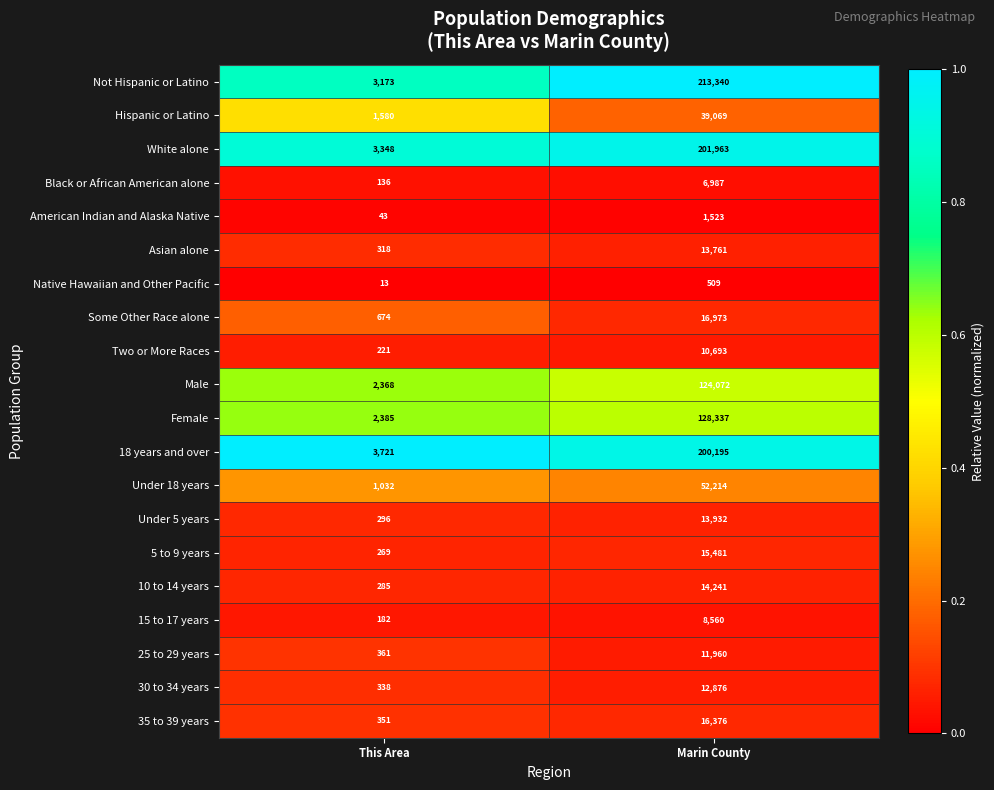

Which category has the highest value across all series?

Marin County